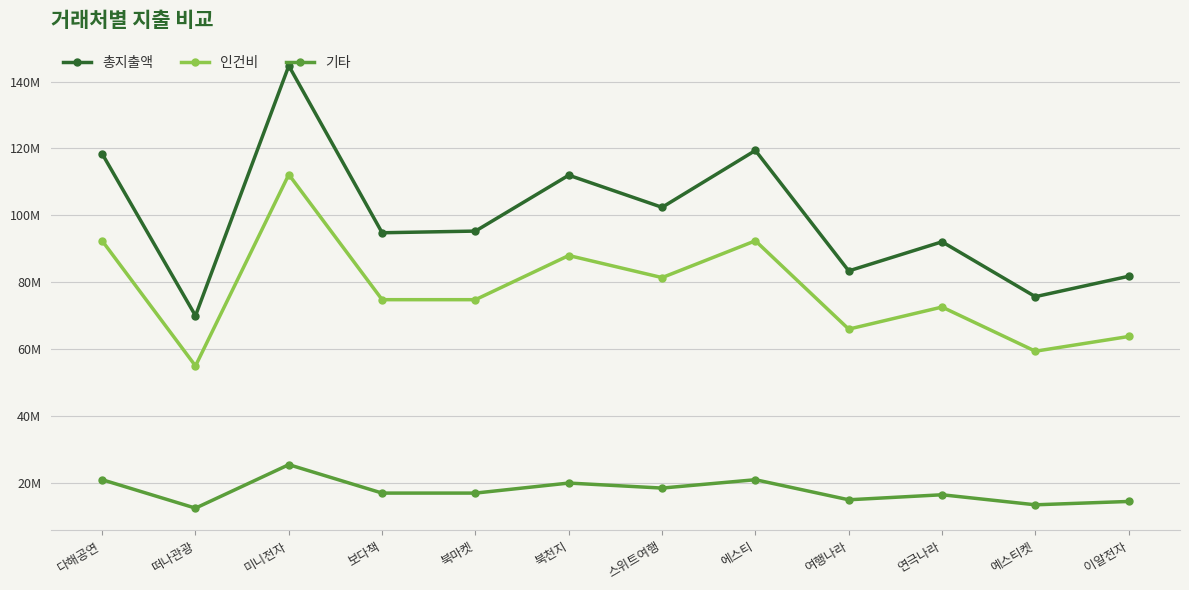

Where is the first local maximum for 기타?

미니전자